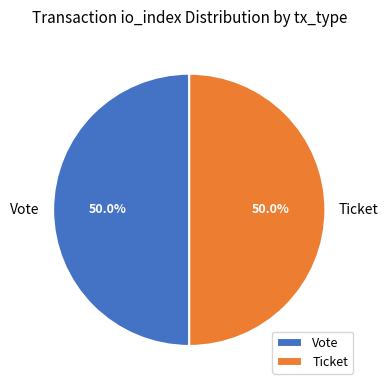

What is the ratio of the value at Vote to the value at Ticket?

1.0